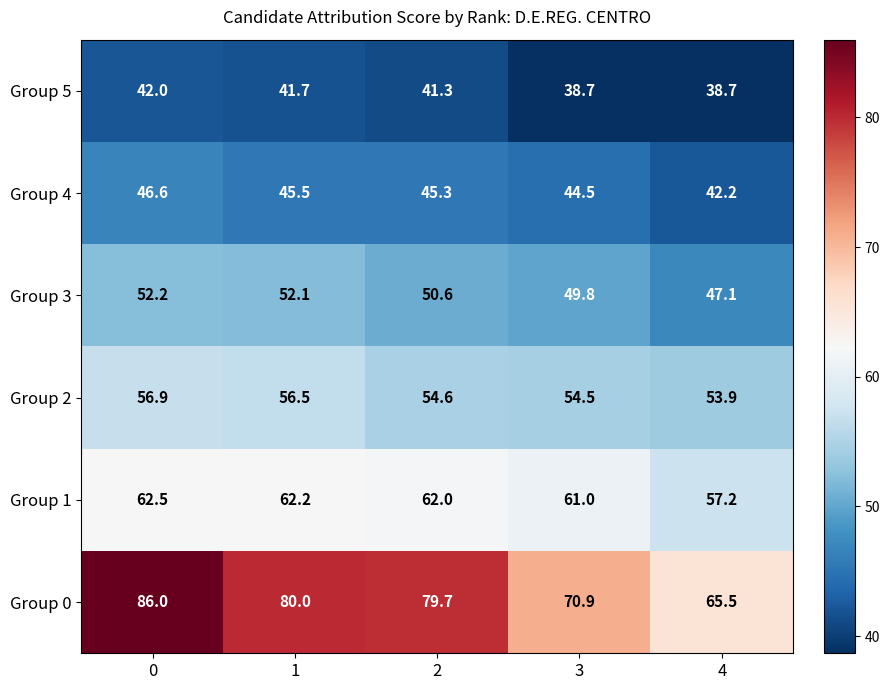

Read the Group 2 value at 2.

54.6